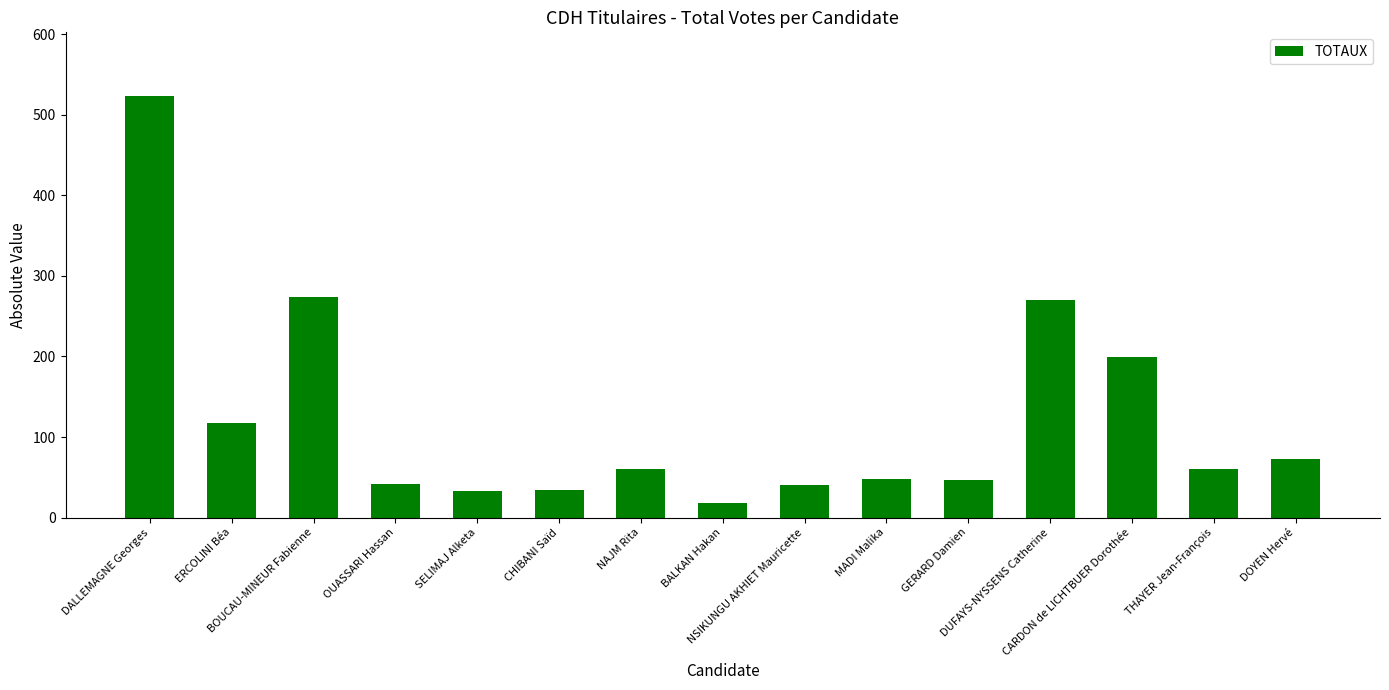

How many bars are there in total?

15